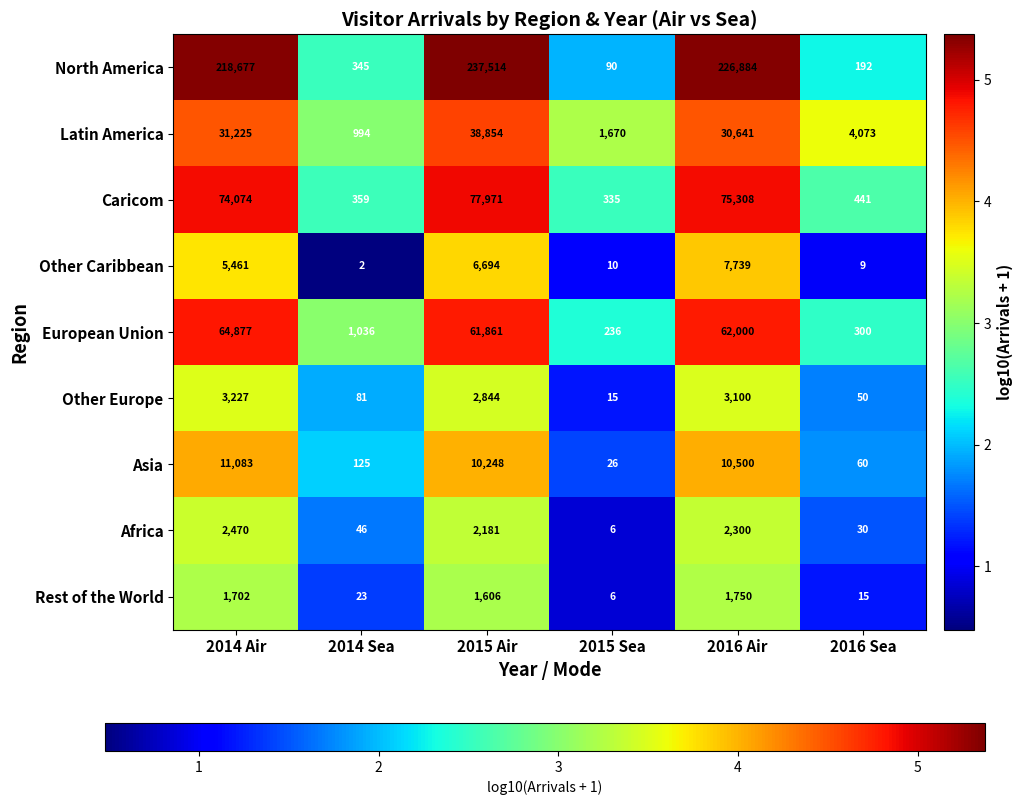

What is the total value across all series at 2014 Air?

412796